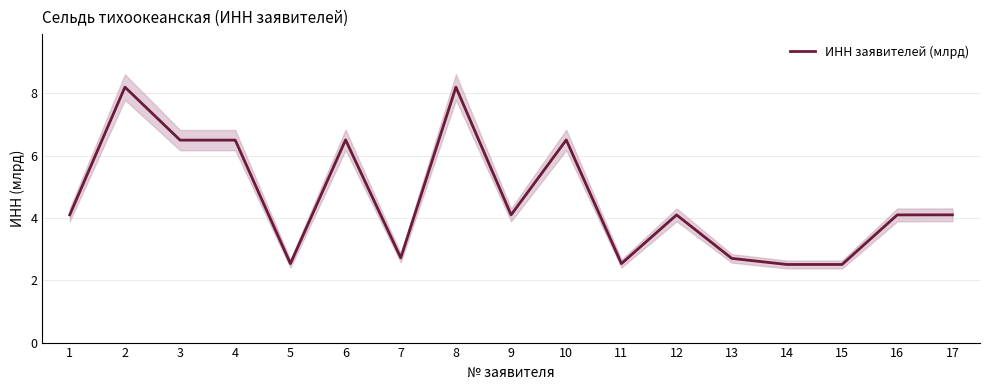

At which category does the chart reach its peak across all series?

2